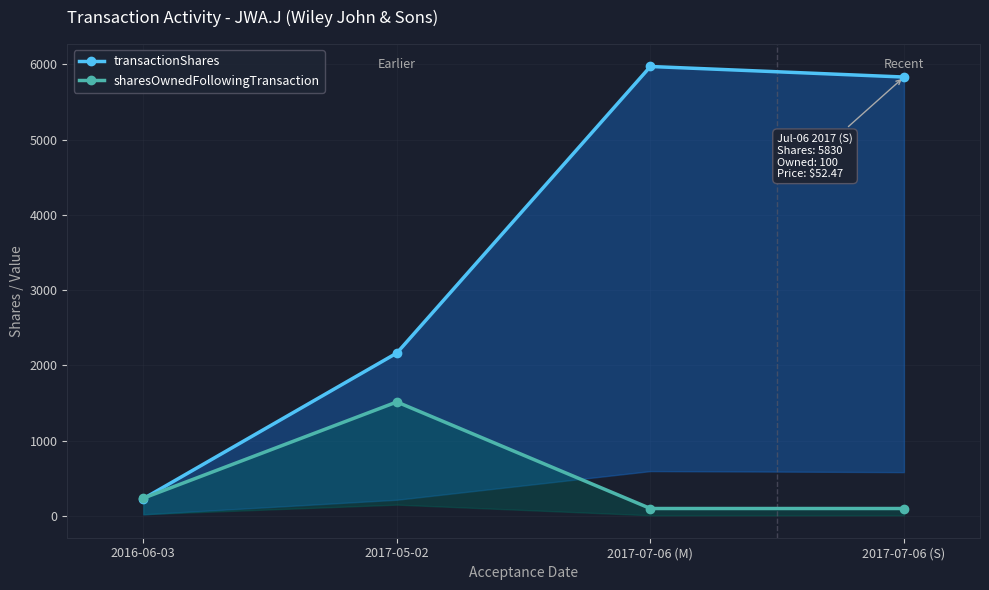

What is the maximum value for transactionShares?

5970